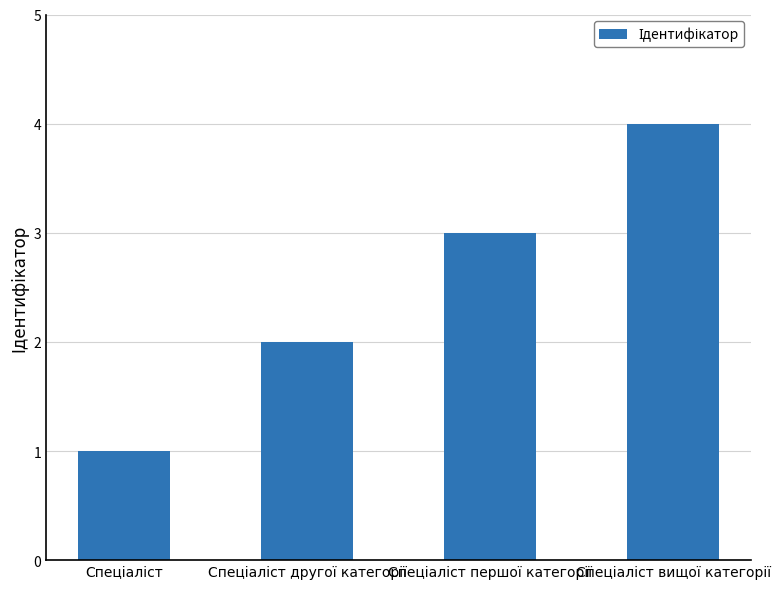

How many categories are shown in the chart?

4